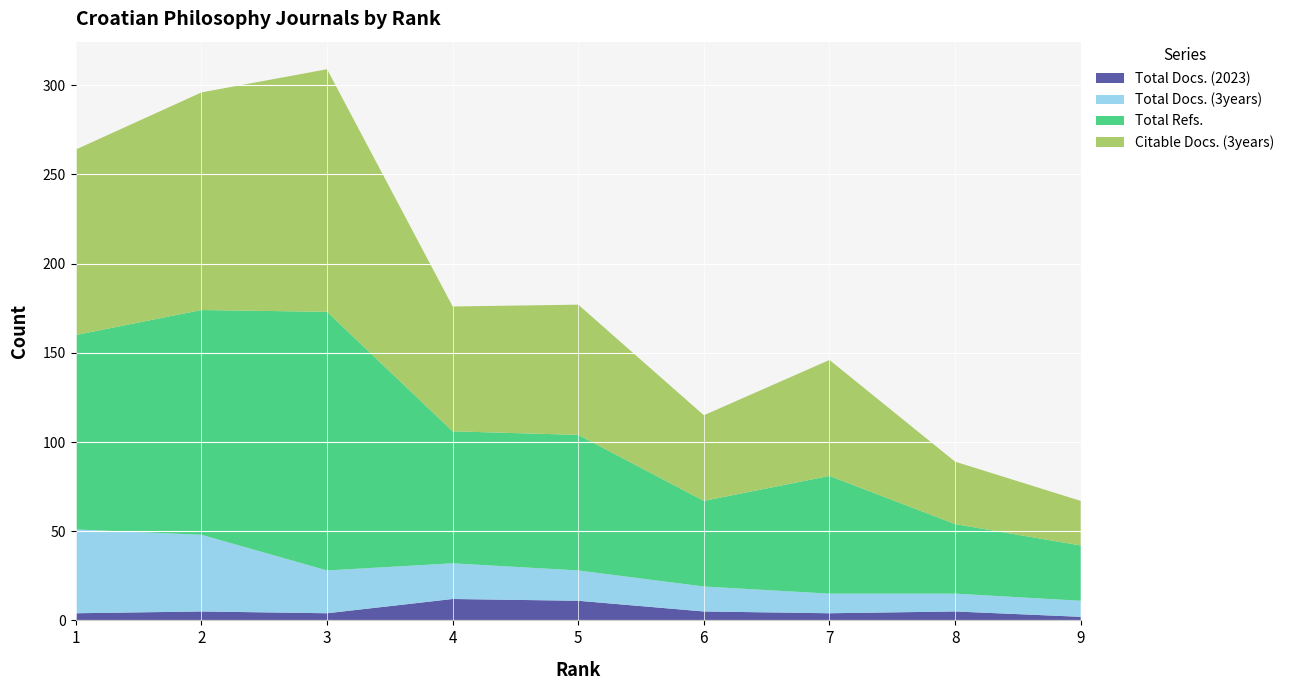

Reading left to right, extract all data points from this chart.

Total Docs. (2023): 4	5	4	12	11	5	4	5	2
Total Docs. (3years): 47	43	24	20	17	14	11	10	9
Total Refs.: 109	126	145	74	76	48	66	39	31
Citable Docs. (3years): 104	122	136	70	73	48	65	35	25